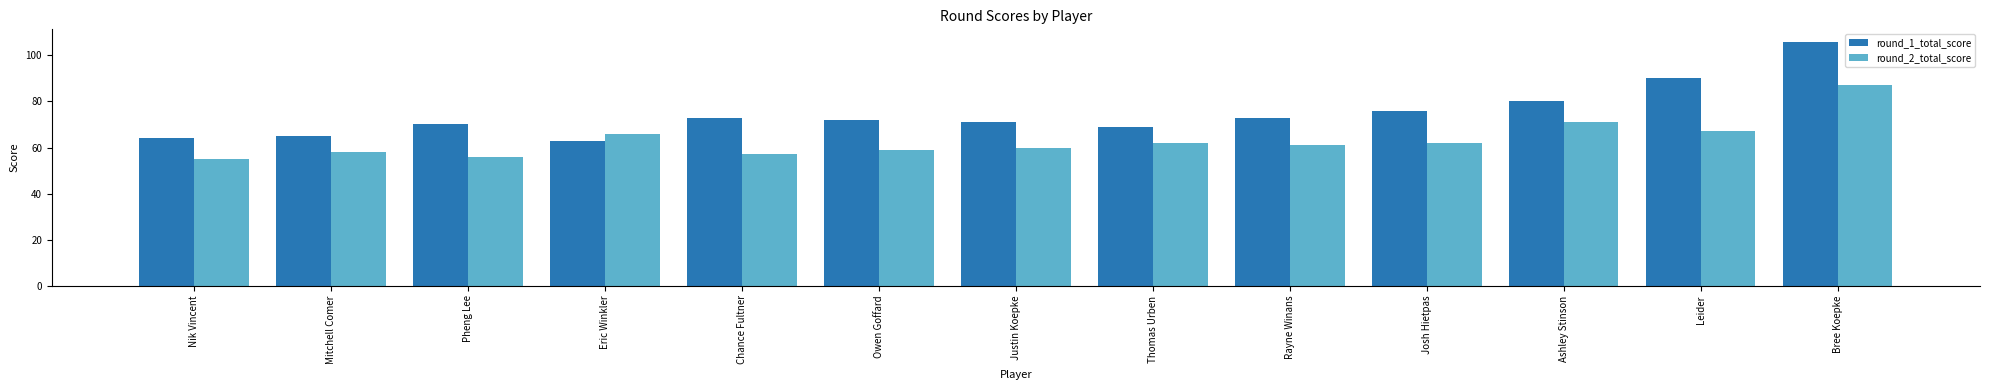

Where is round_2_total_score nearest to the value 71?

Ashley Stinson